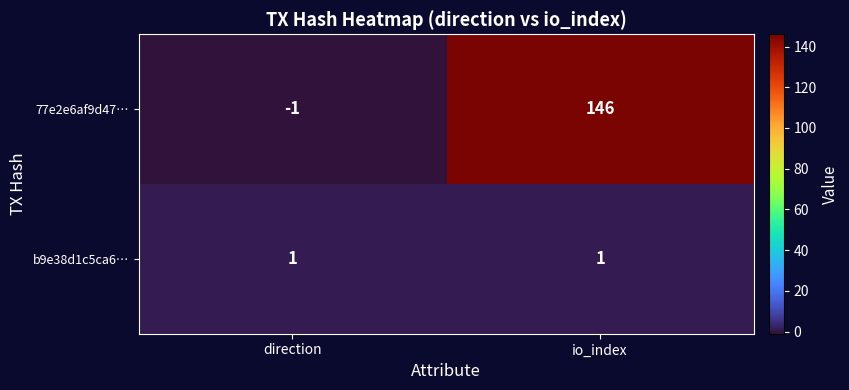

At io_index, list the series in order from smallest to largest.

b9e38d1c5ca6…, 77e2e6af9d47…